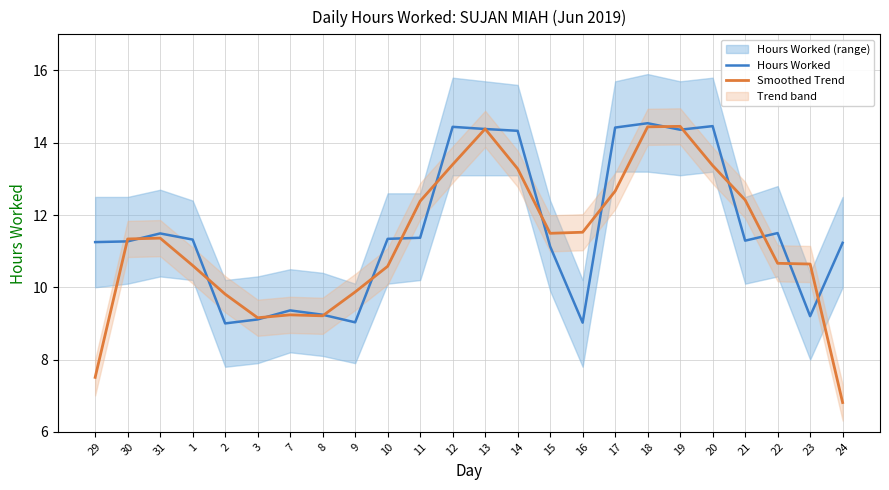

At which category does the chart reach its minimum across all series?

24